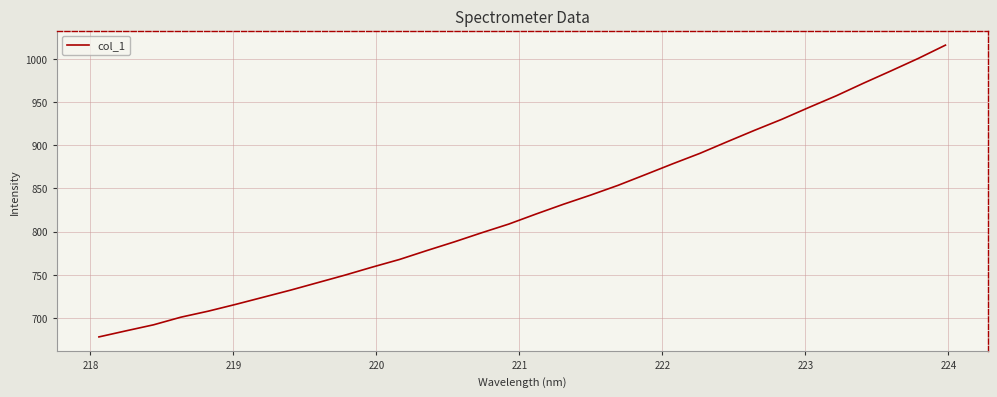

What is the minimum value shown in the chart?

678.1